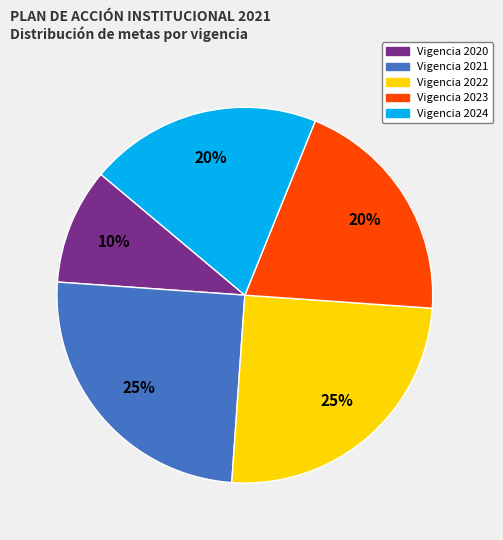

Does any single category account for the majority?

No